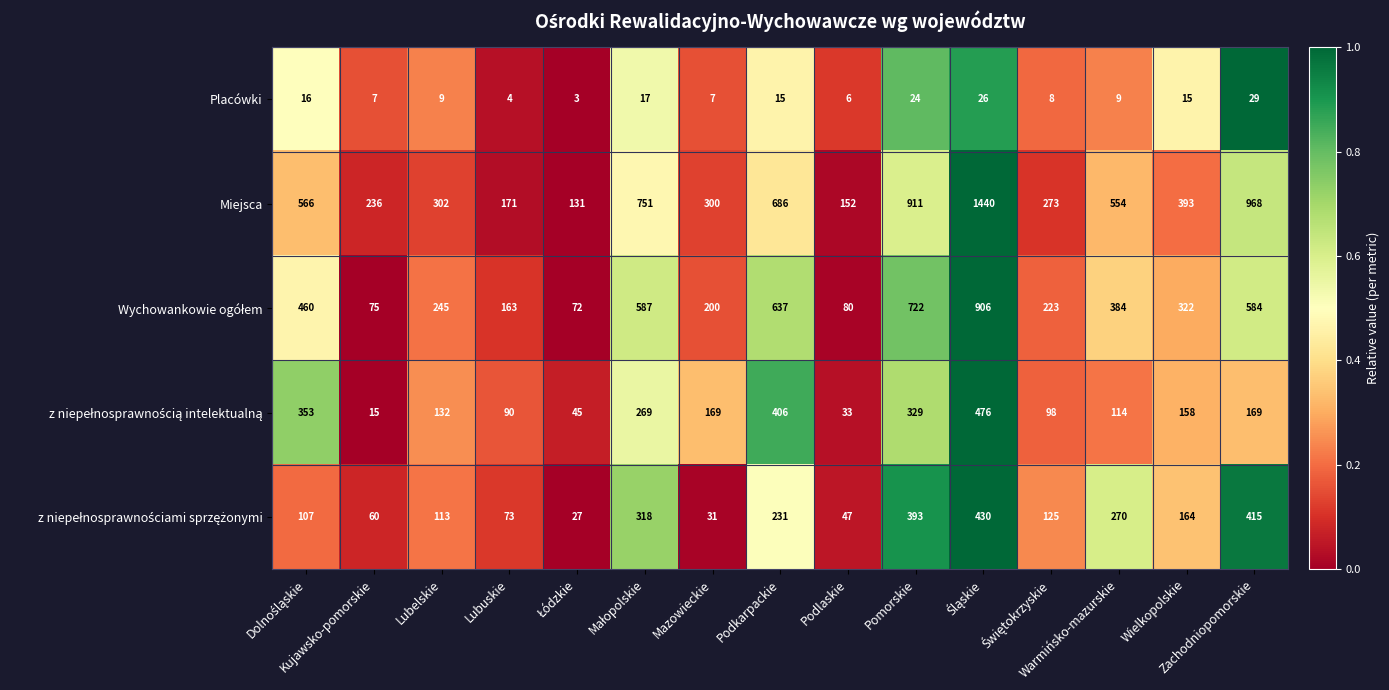

What is the smallest value displayed?

3